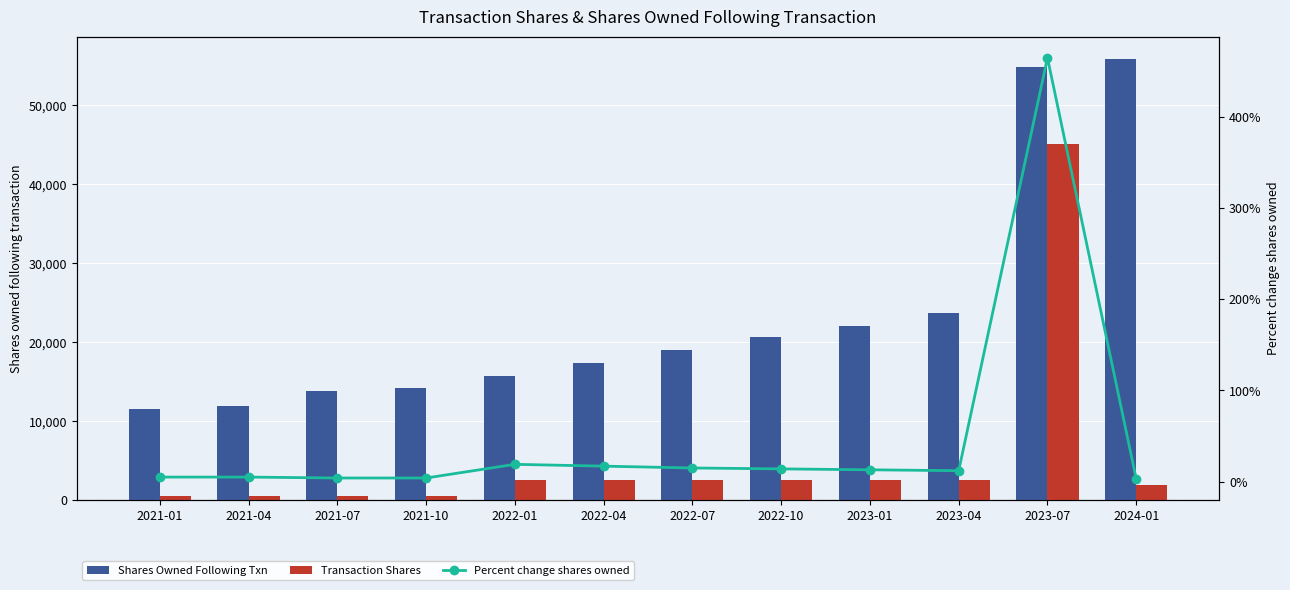

Which series has the largest total across all categories?

Shares Owned Following Txn